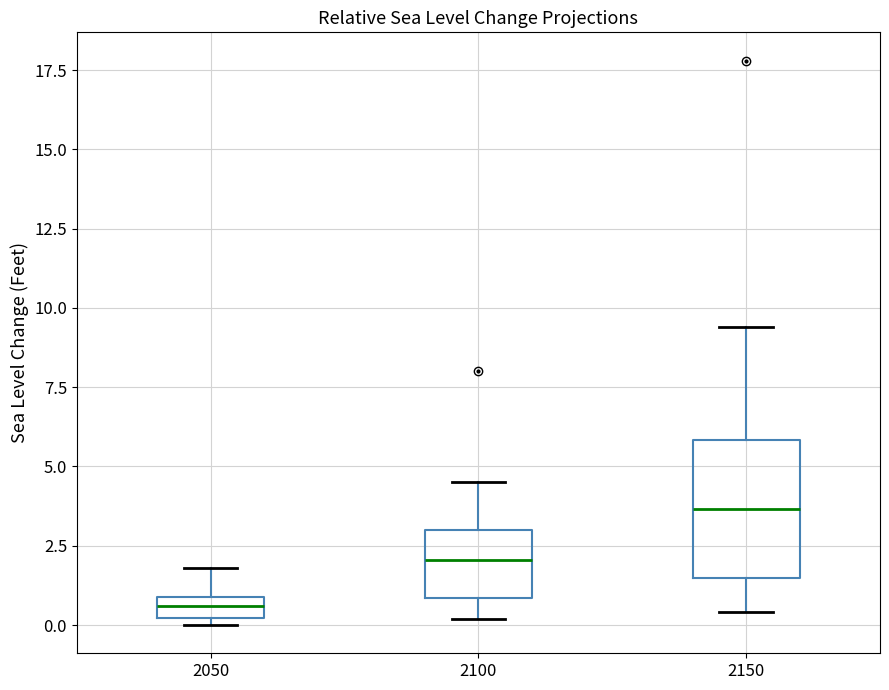

Which box's median line is the highest?

2150